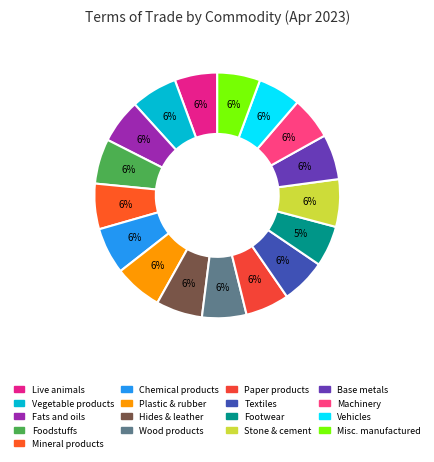

Count the number of slices in the pie.

17